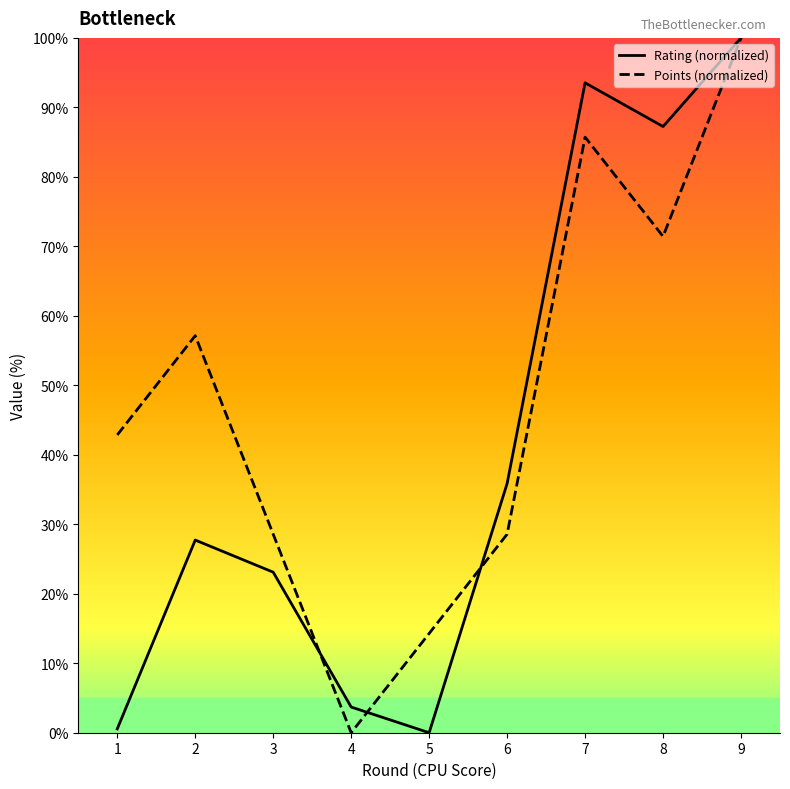

Which series ends up on top after the final intersection of Points and Rating?

Rating